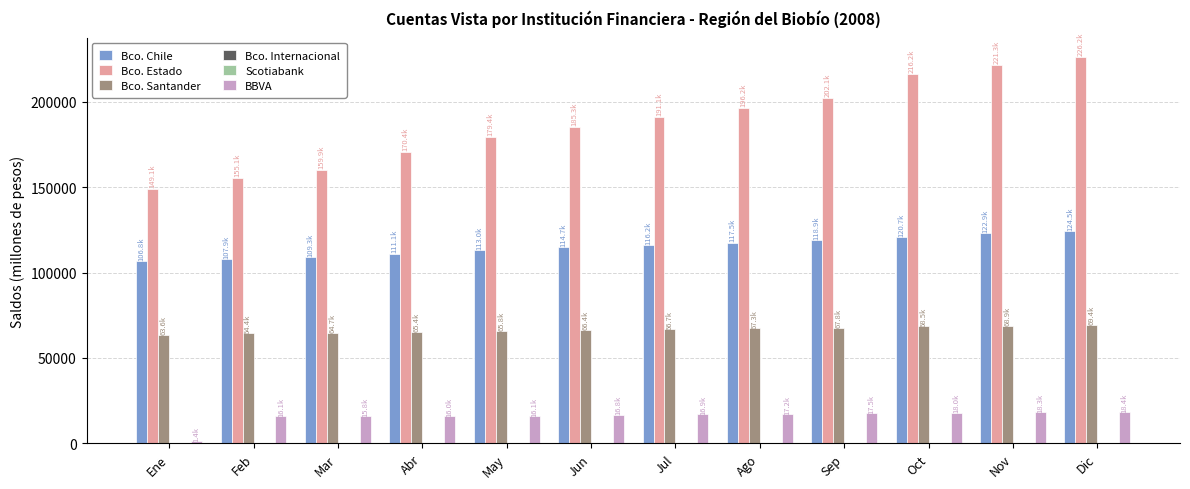

Which series has the largest total across all categories?

Bco. Estado